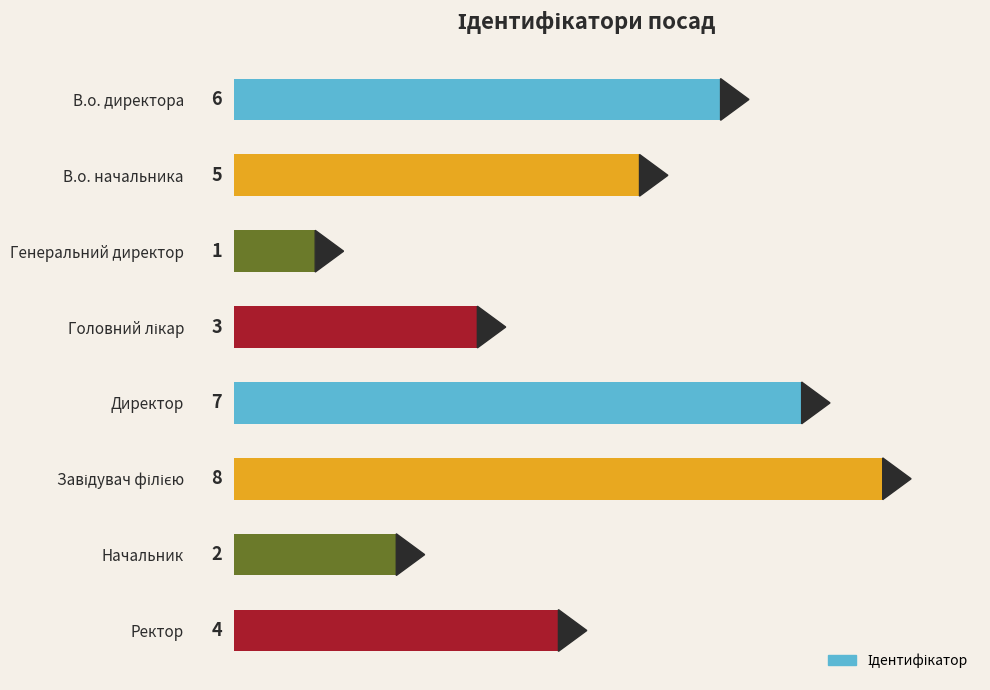

What is the change in value from Генеральний директор to Директор?

+6